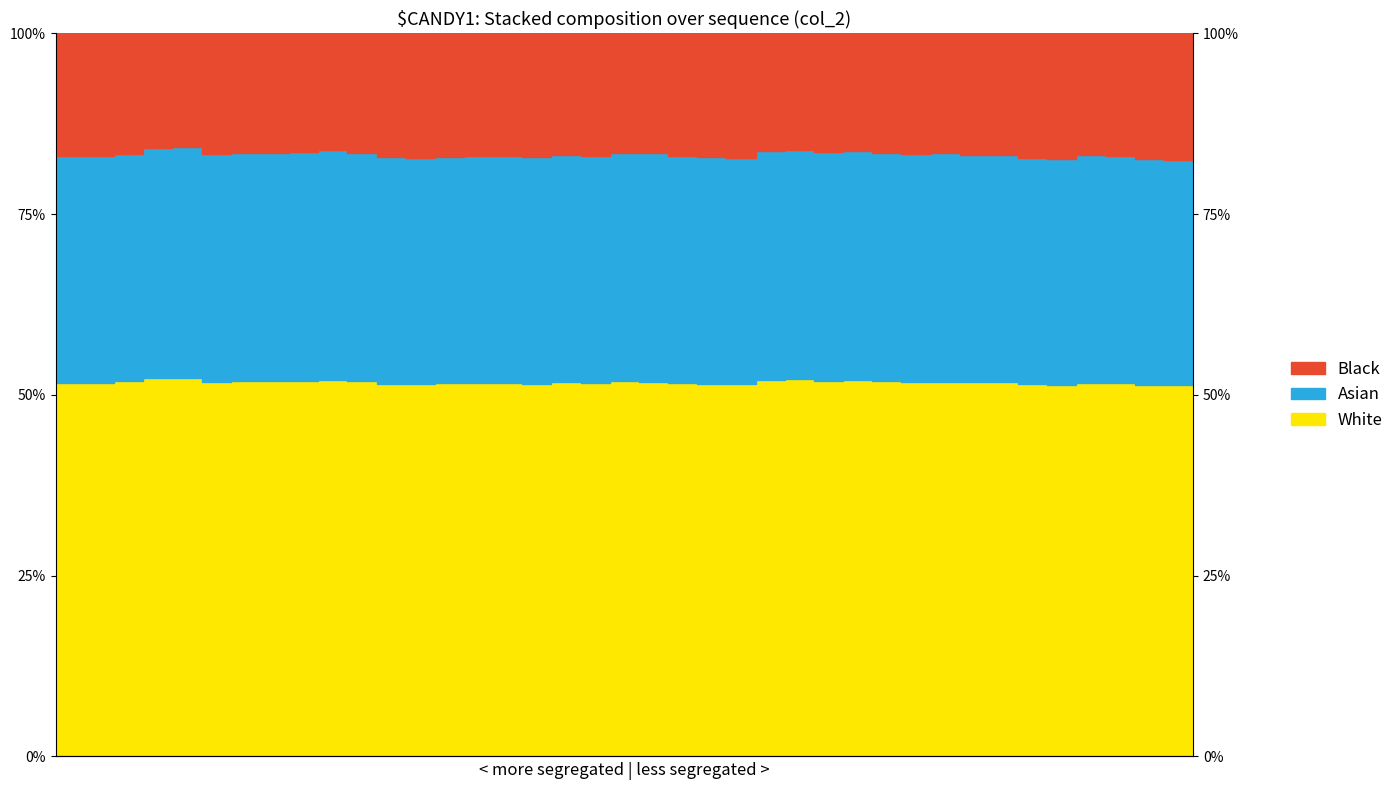

What is the average value of the White series?

51.8